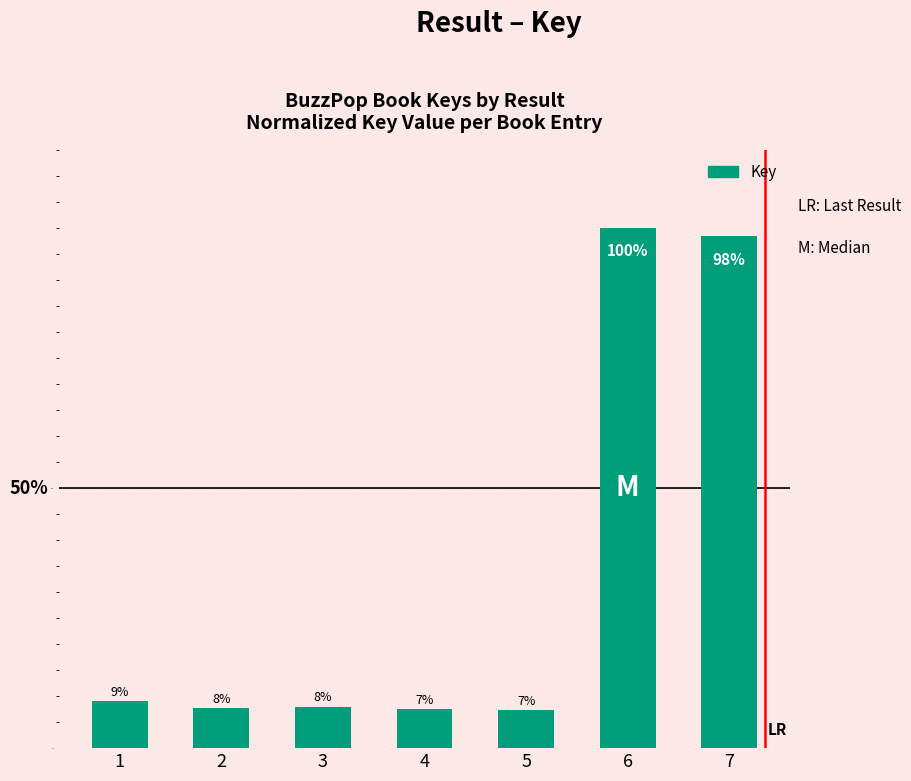

Does the chart contain any negative values?

No